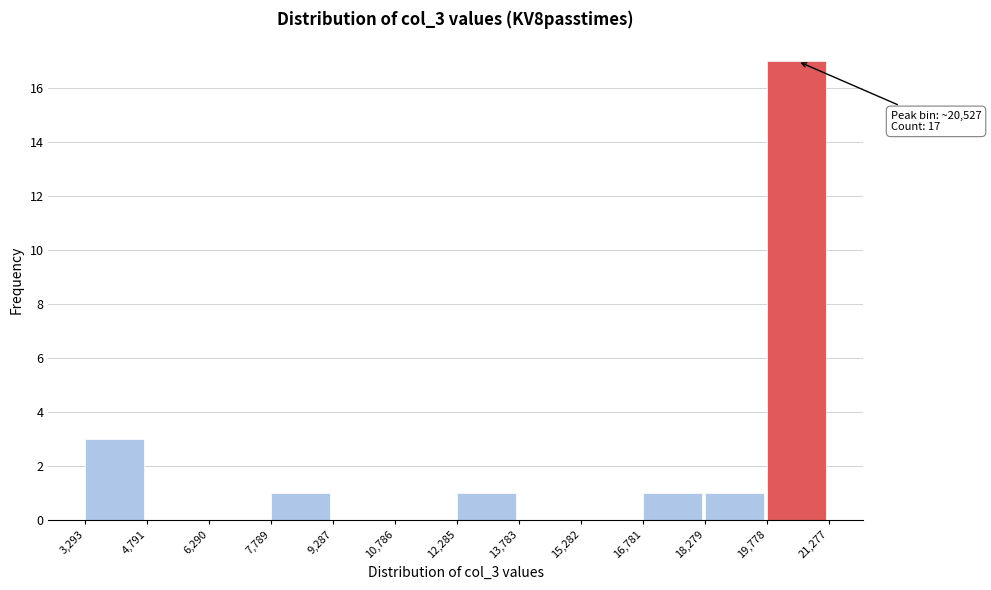

Which range on the x-axis has the tallest bar?

19,778 to 21,277